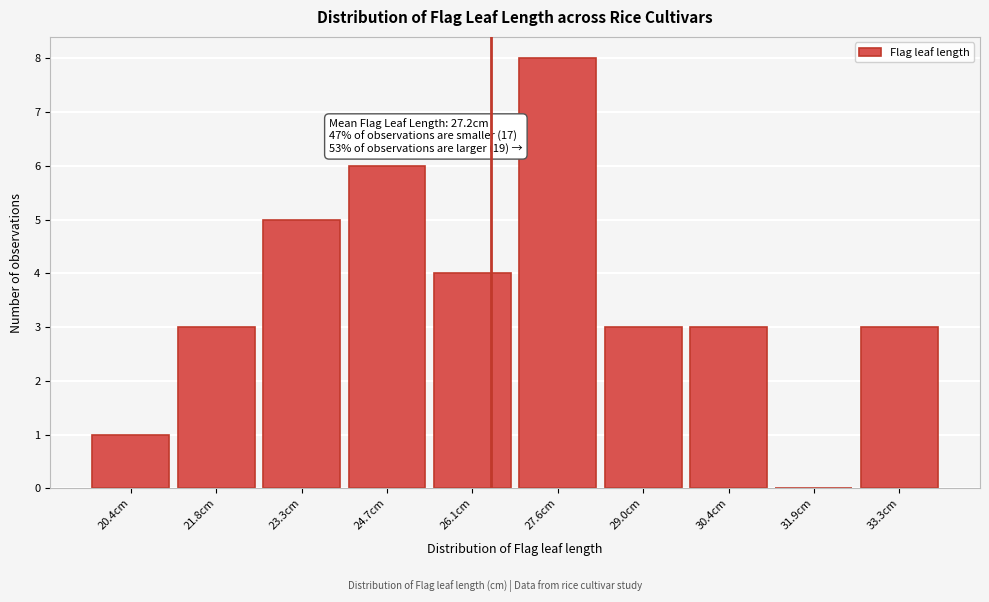

Reading left to right, extract all data points from this chart.

20.4cm=1	21.8cm=3	23.3cm=5	24.7cm=6	26.1cm=4	27.6cm=8	29.0cm=3	30.4cm=3	31.9cm=0	33.3cm=3